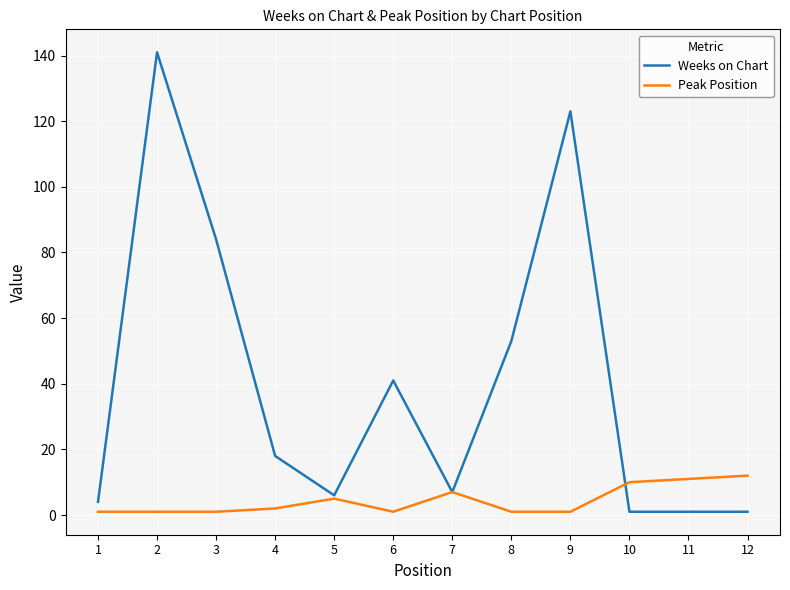

What is the maximum value for Weeks on Chart?

141